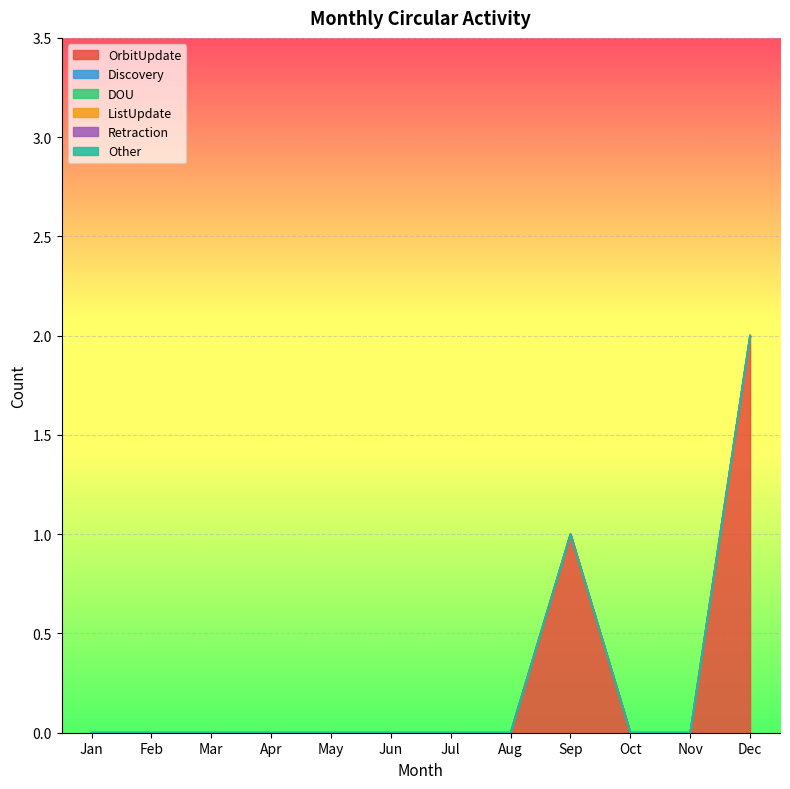

True or false: Other and ListUpdate cross at least once.

False